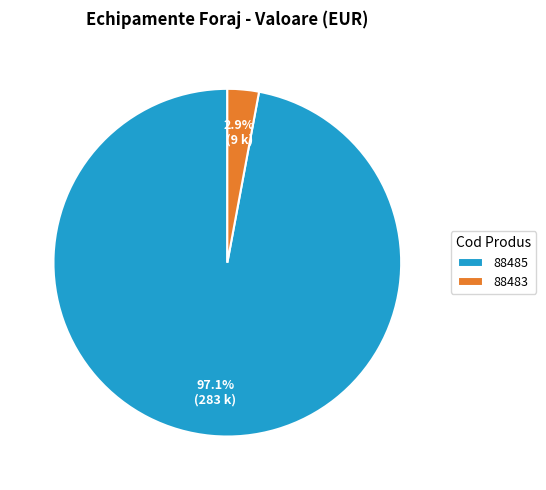

To the nearest percent, what is the combined percentage of 88485 and 88483?

100%